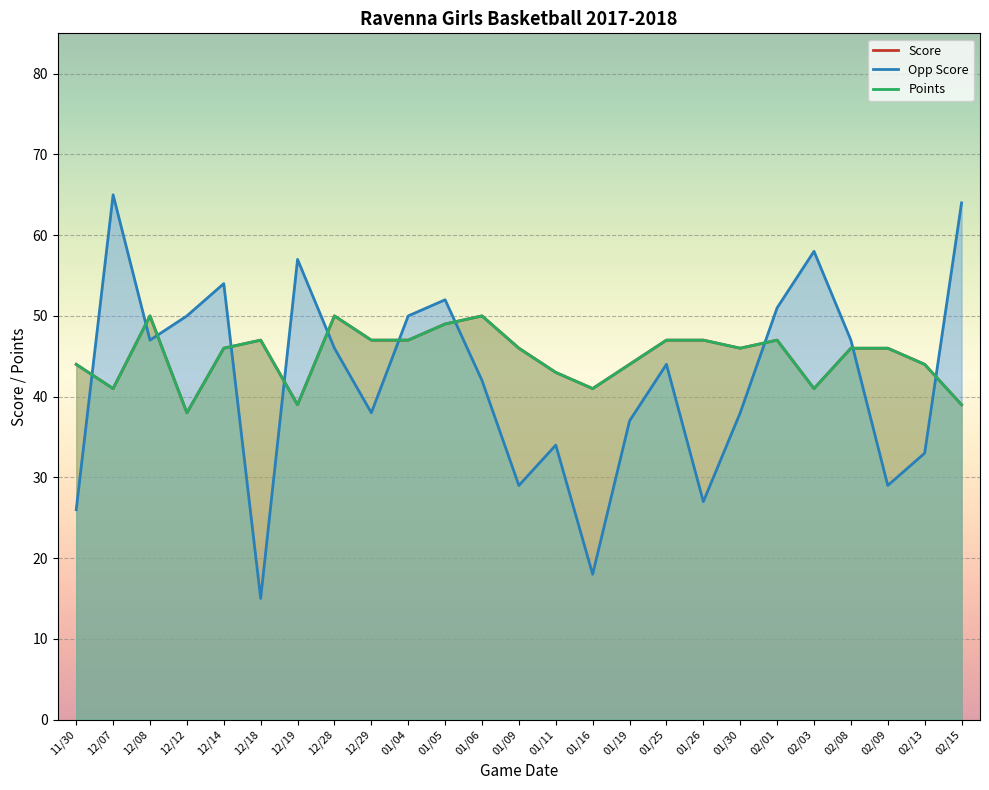

What is the difference between the second highest and minimum values in the Score series?

12